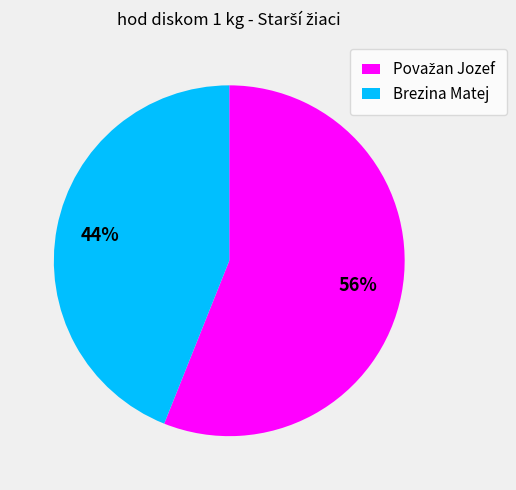

To the nearest percent, what portion does Brezina Matej represent?

44%